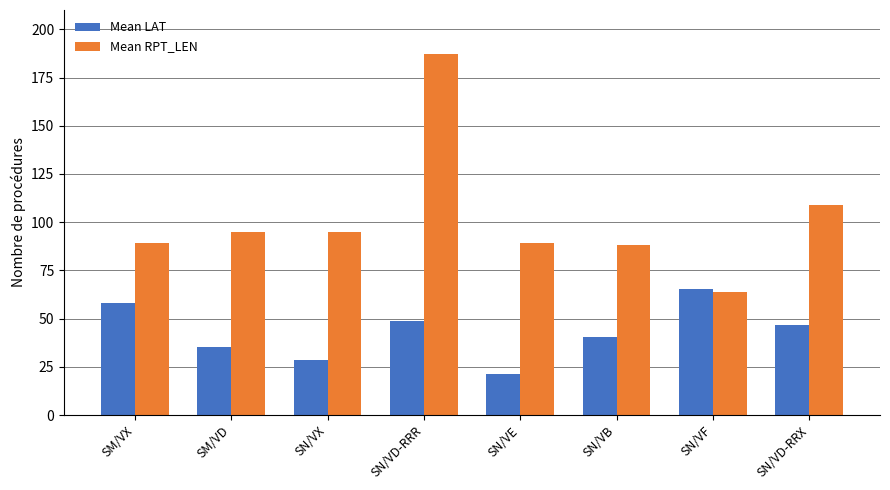

The Mean LAT series shows 64.6 at SN/VD-RRX. True or false?

False